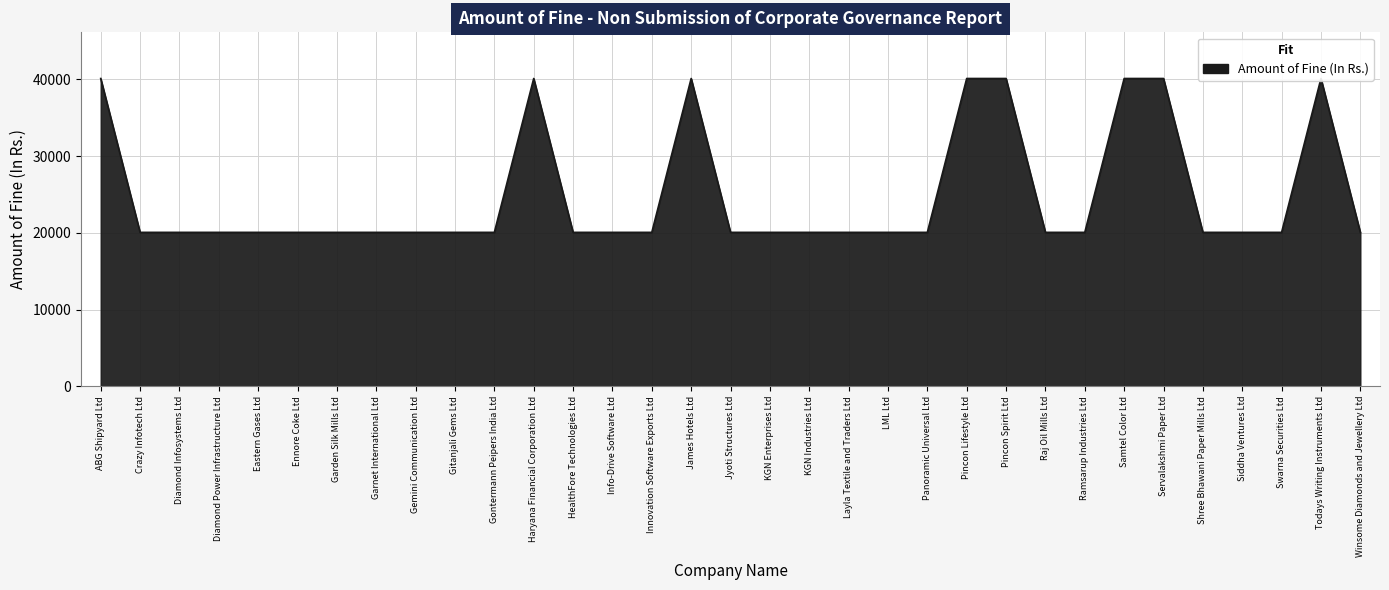

How many interior local peaks (higher than both neighbors) does the data have?

3